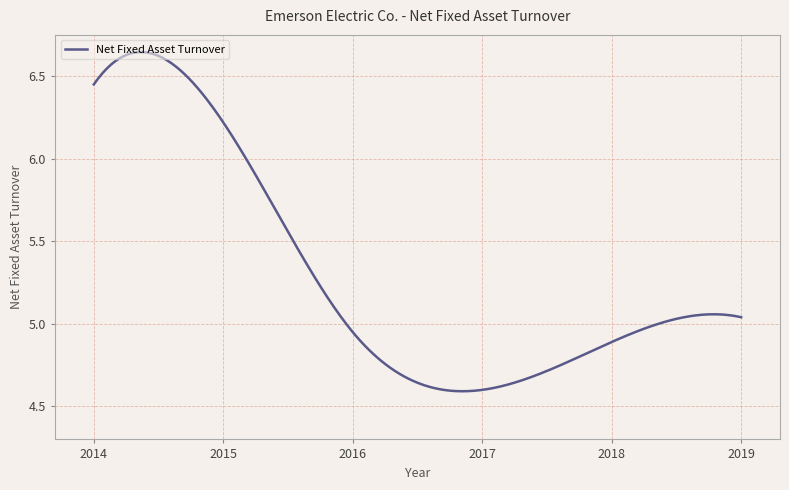

What is the difference between the maximum and minimum values?

2.1